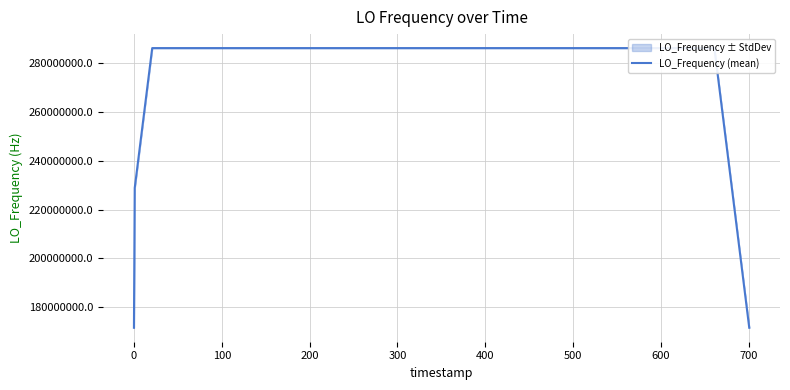

How many data points does each series have?

40